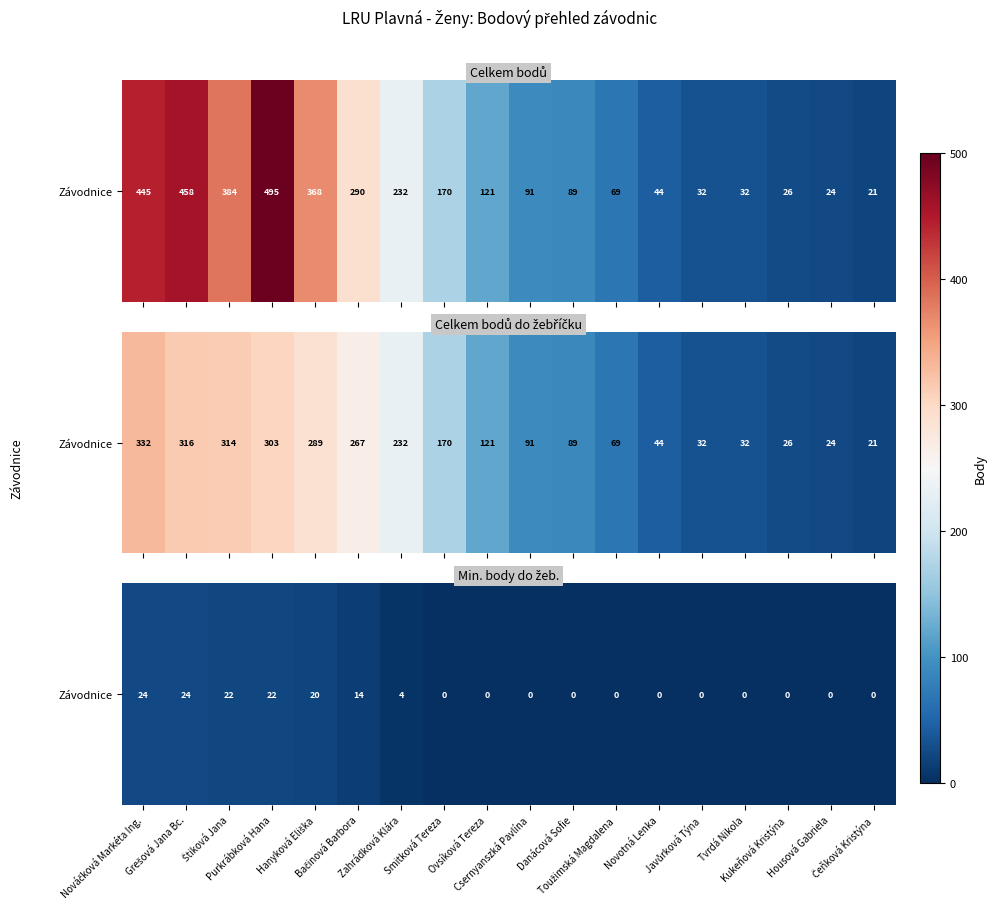

What is the sum of all values?

130